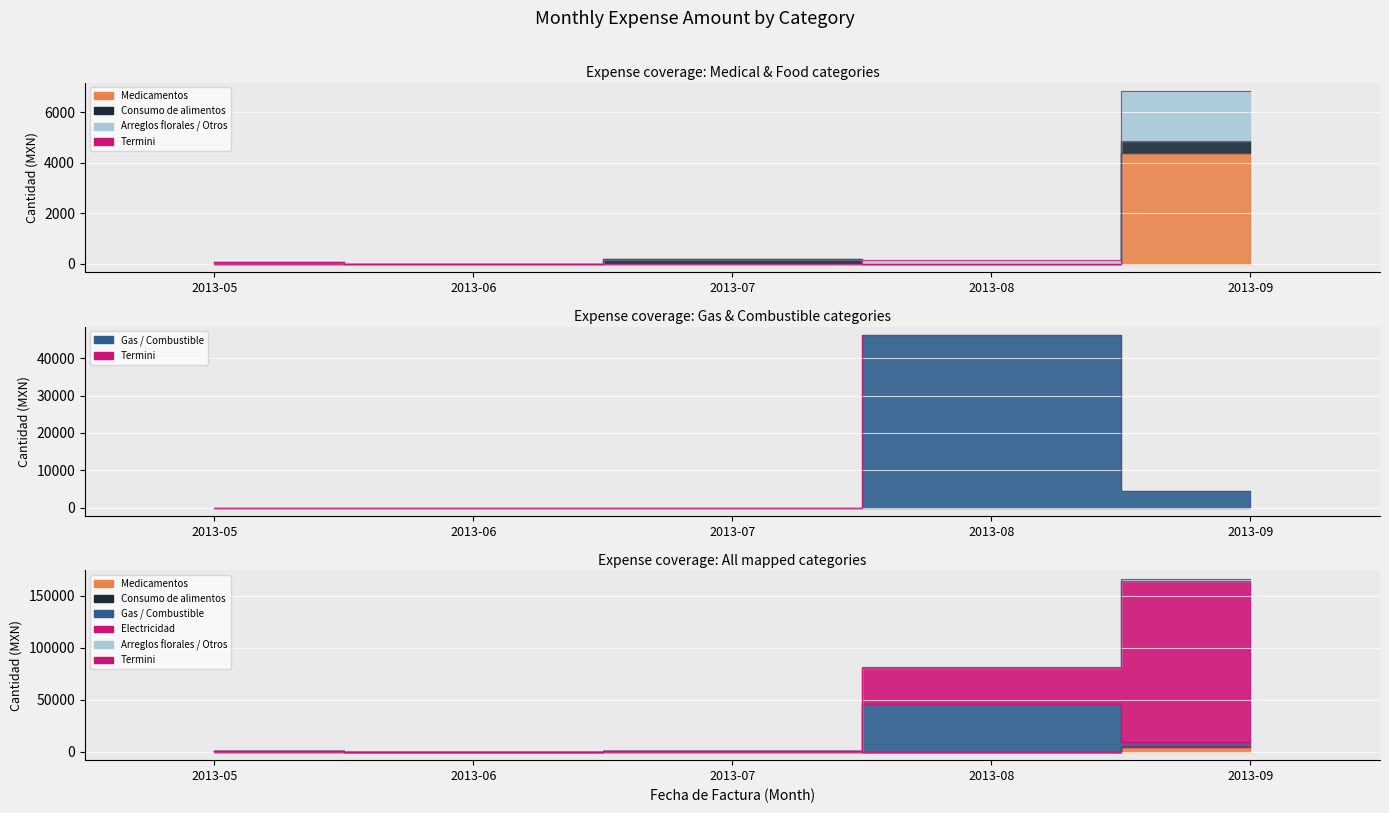

True or false: Gas / Combustible has a value of 0.0 at 2013-06.

True